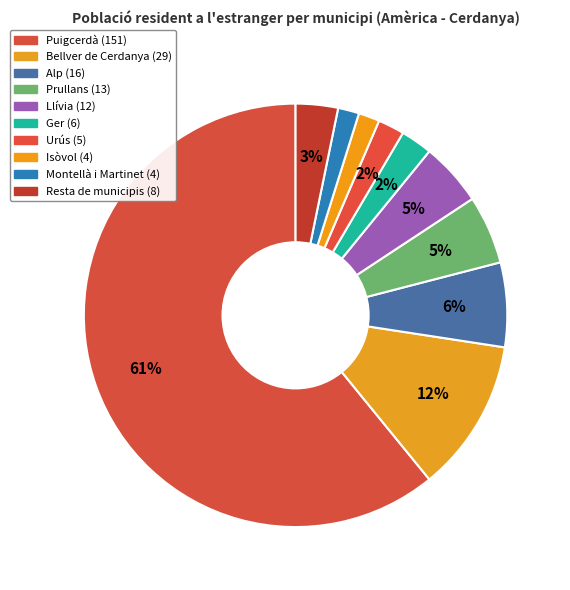

To the nearest percent, what is the difference between the Alp and Urús slice percentages?

4%